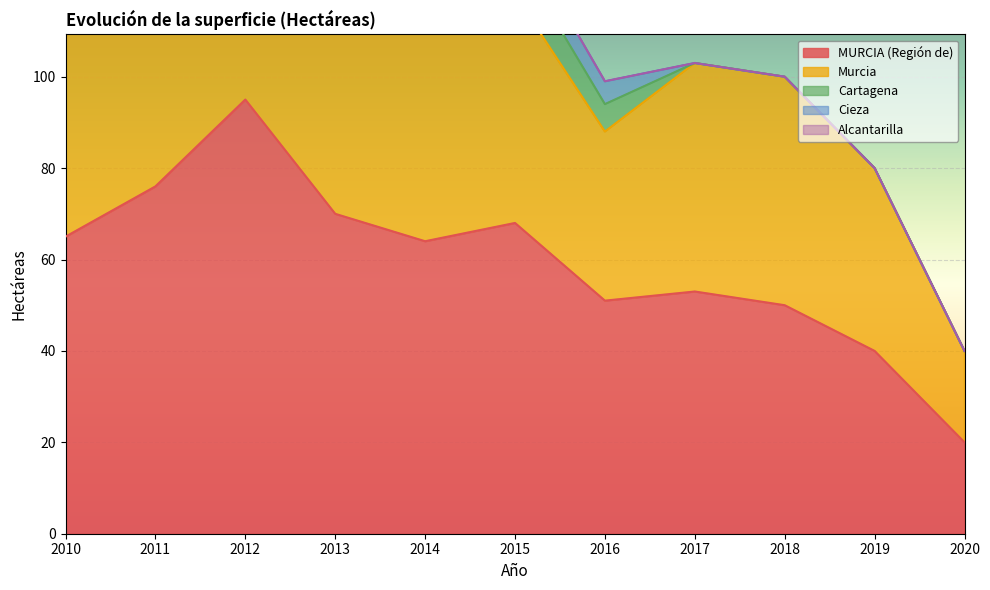

True or false: MURCIA (Región de) and Cieza cross at least once.

False